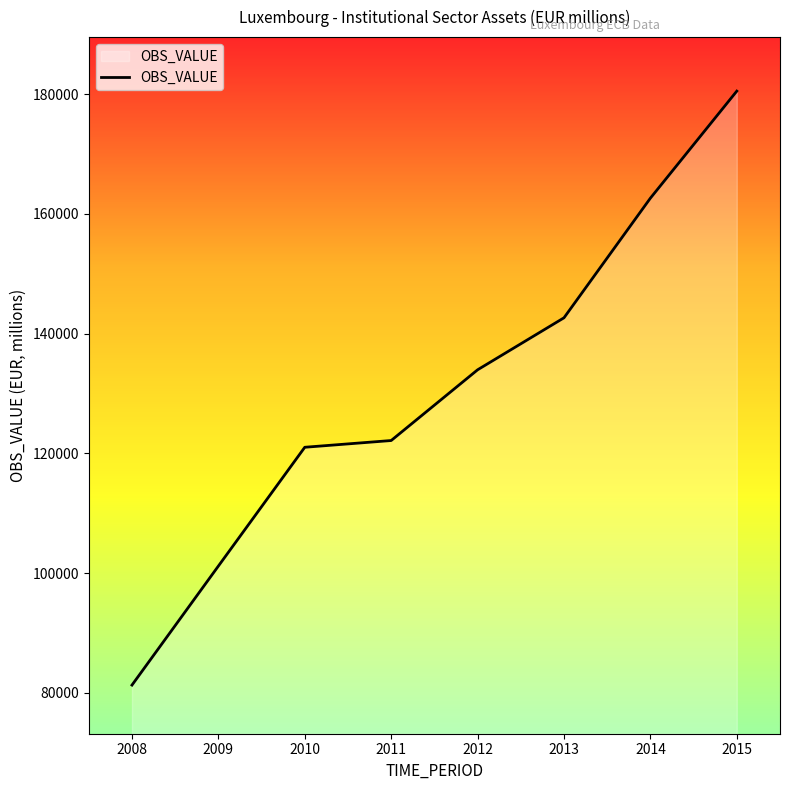

The chart shows a value of 81281.8 at 2008. True or false?

True